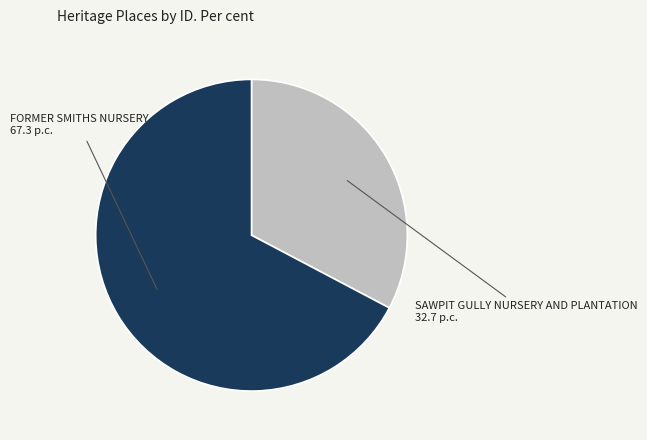

Rank the categories by value from highest to lowest.

FORMER SMITHS NURSERY, SAWPIT GULLY NURSERY AND PLANTATION